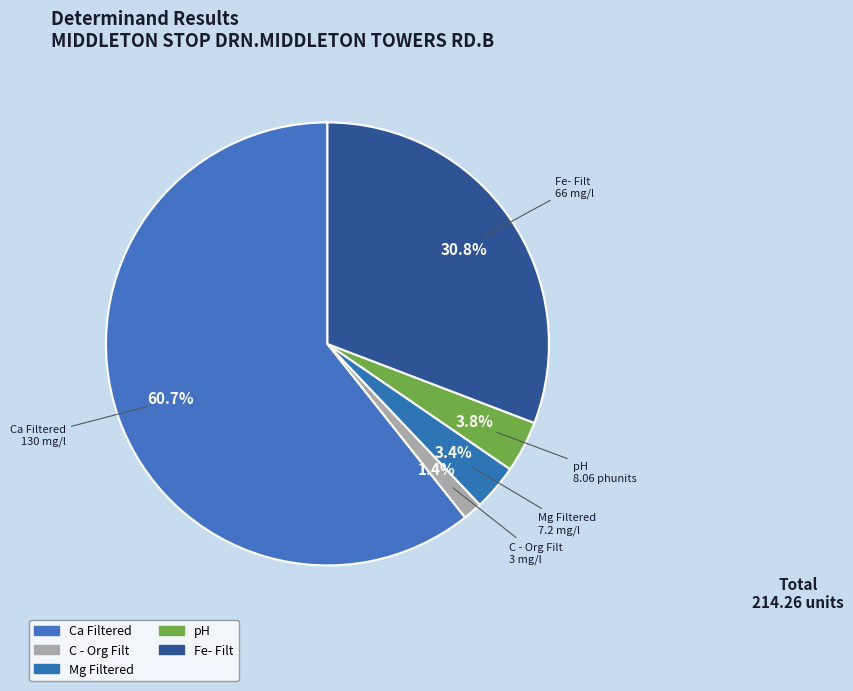

Which has a higher value, Fe- Filt or Mg Filtered?

Fe- Filt